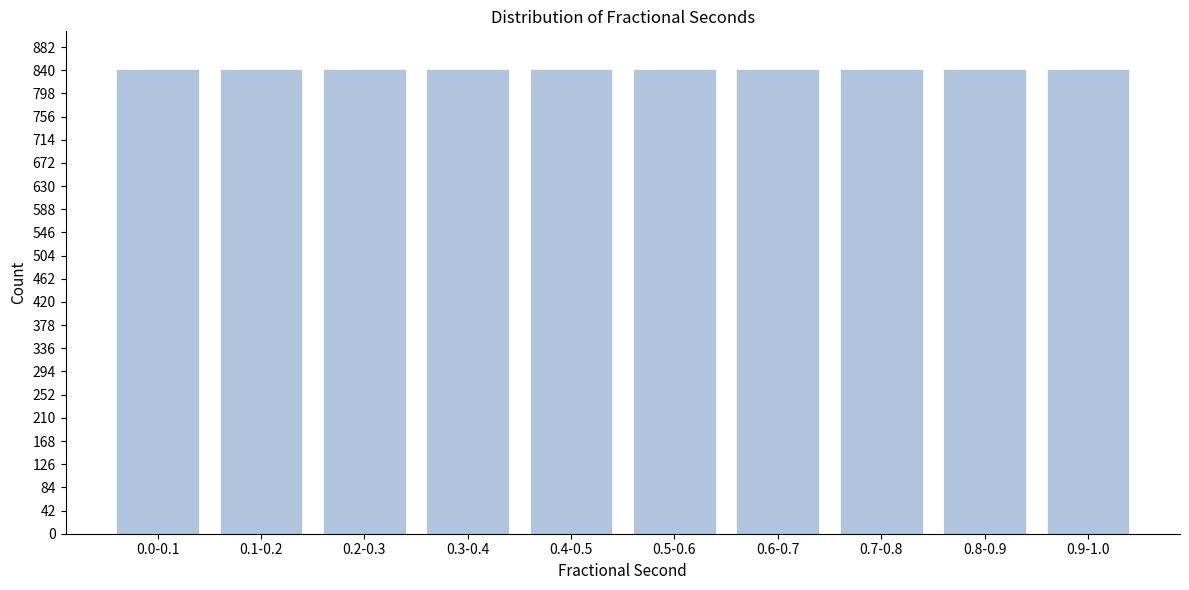

What is the sum of all values?

8425